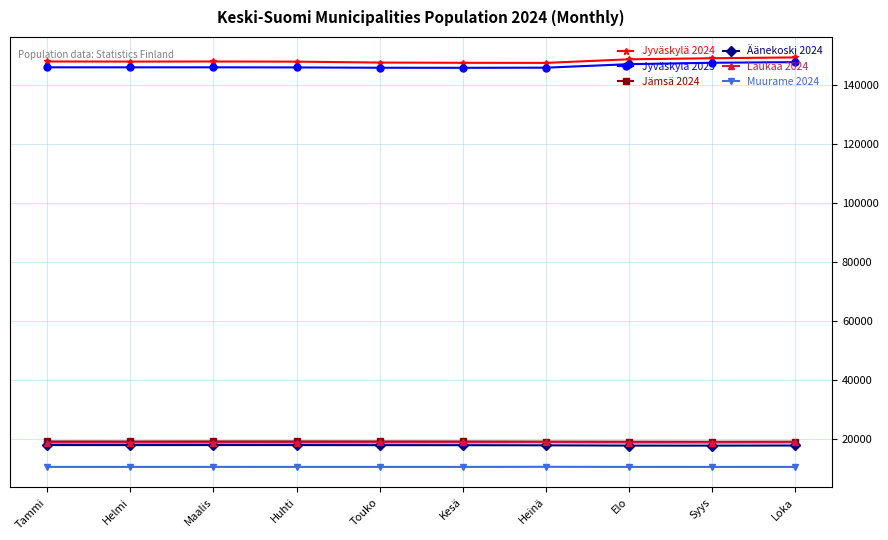

Which series has the largest total across all categories?

Jyväskylä 2024